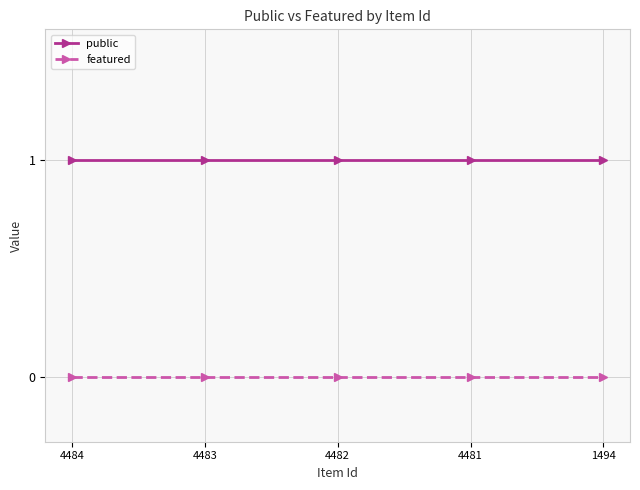

Rank the series by their average value, from lowest to highest.

featured, public